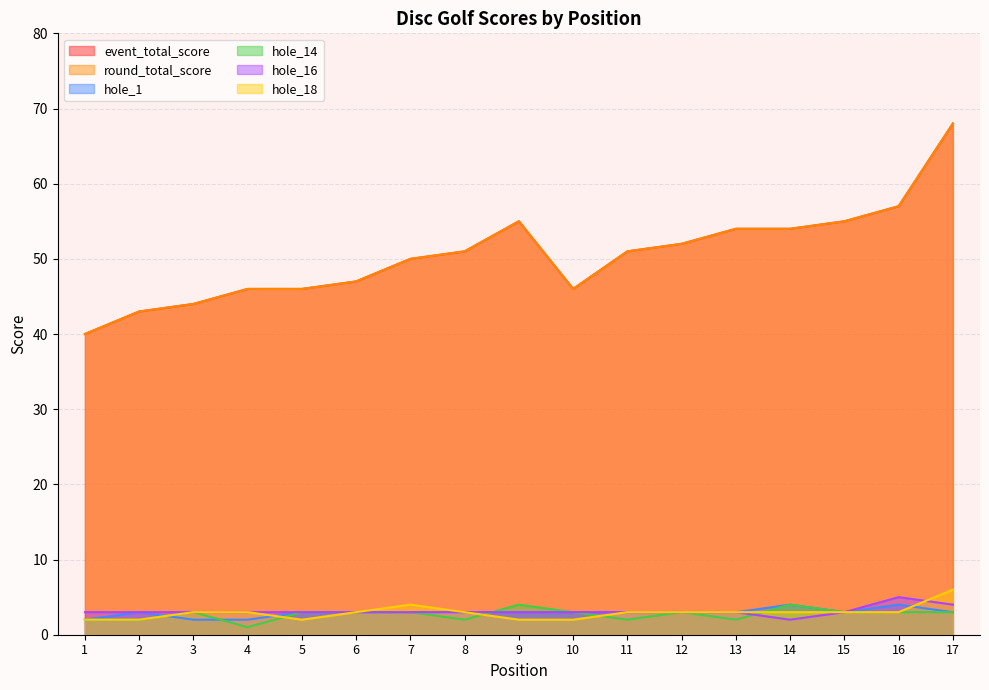

How many values in the hole_16 series are below 3?

1